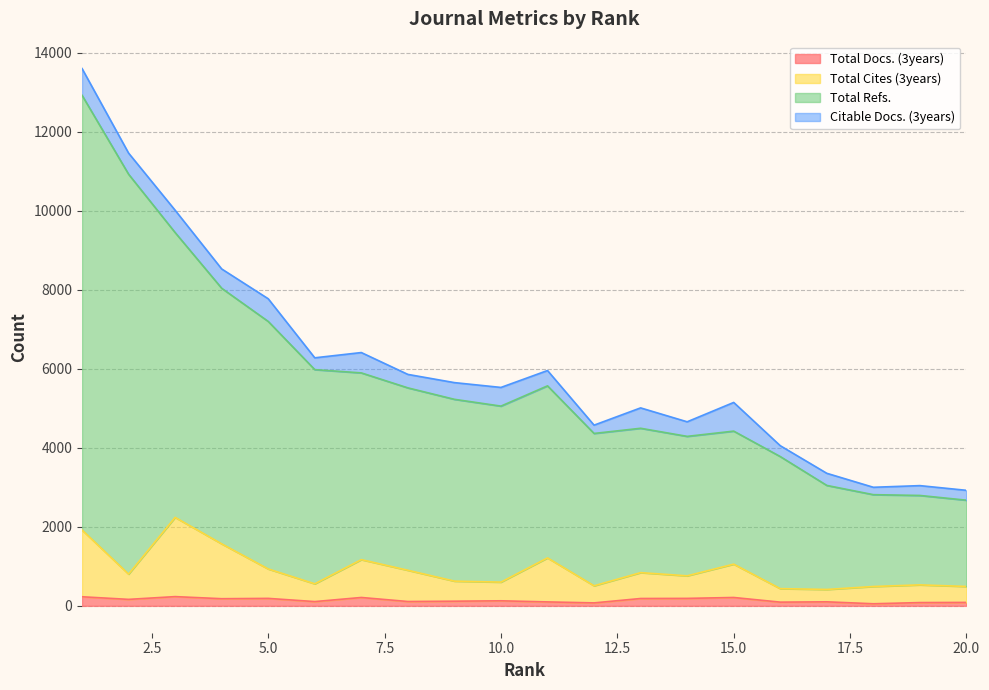

True or false: Total Refs. and Total Cites (3years) cross at least once.

False